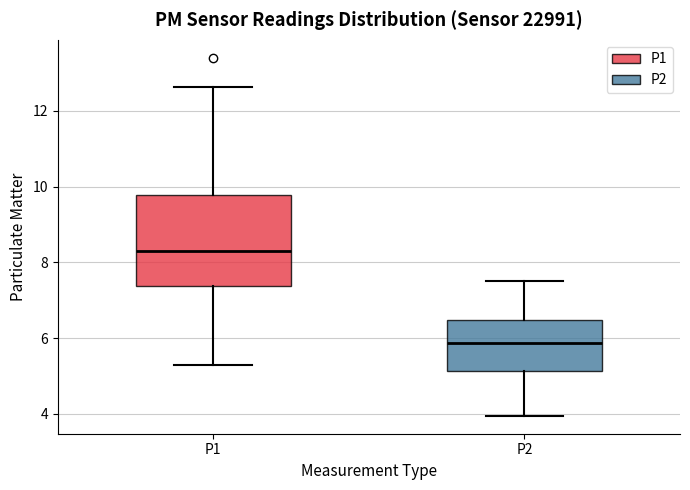

Reading left to right, read every box against the y-axis: the position of its median line, the range the box covers, and the ends of its whiskers. The values are not printed on the chart, so give them approximately, as read against the axis.

P1: median 8.2, box 7.4 to 9.8, whiskers 5.2 to 12.6
P2: median 5.8, box 5.2 to 6.4, whiskers 4.0 to 7.6